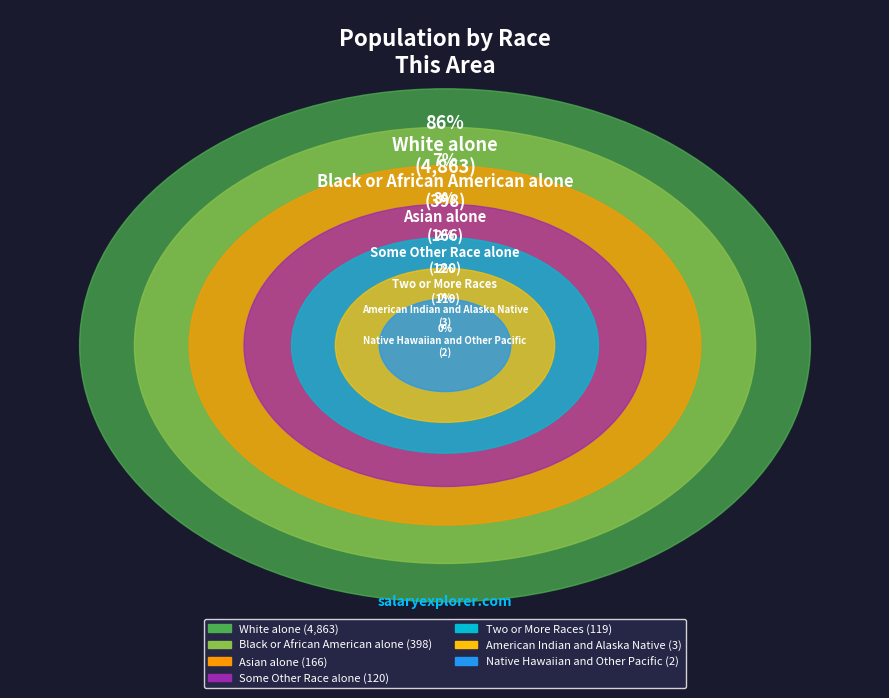

What percentage is NOT represented by Some Other Race alone?

97.9%